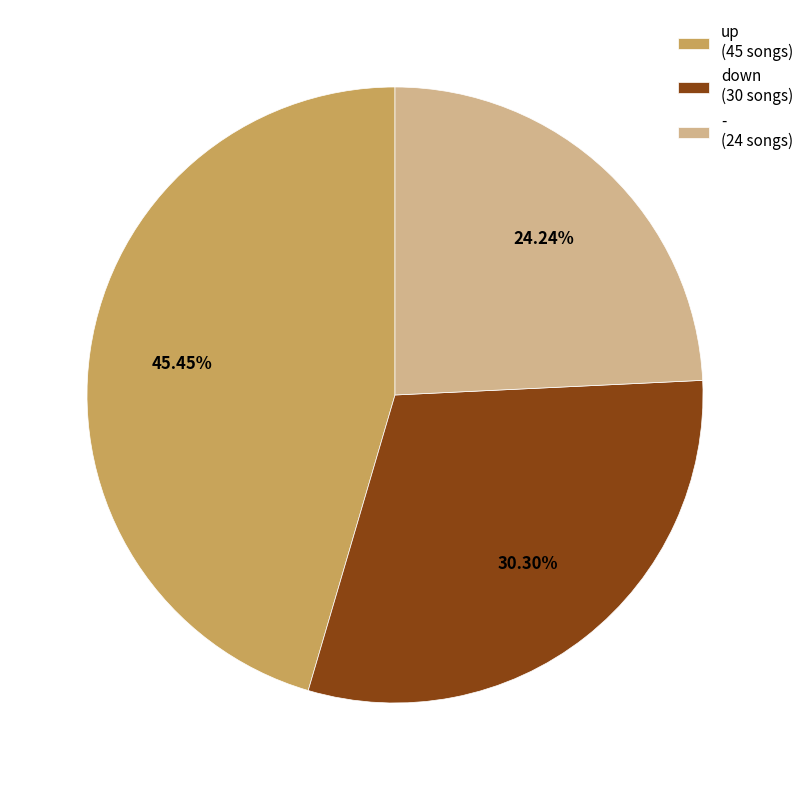

To the nearest percent, what is the average slice percentage?

33%